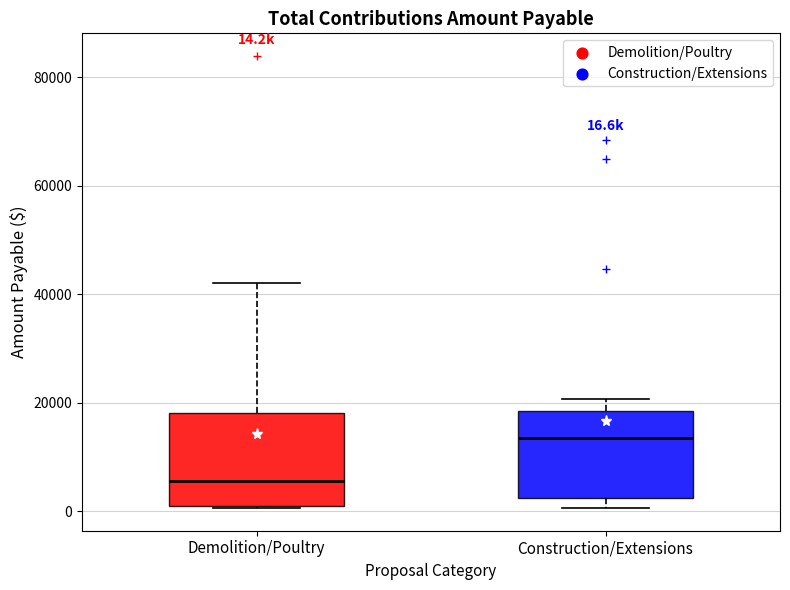

Which box has the highest median line?

Construction/Extensions